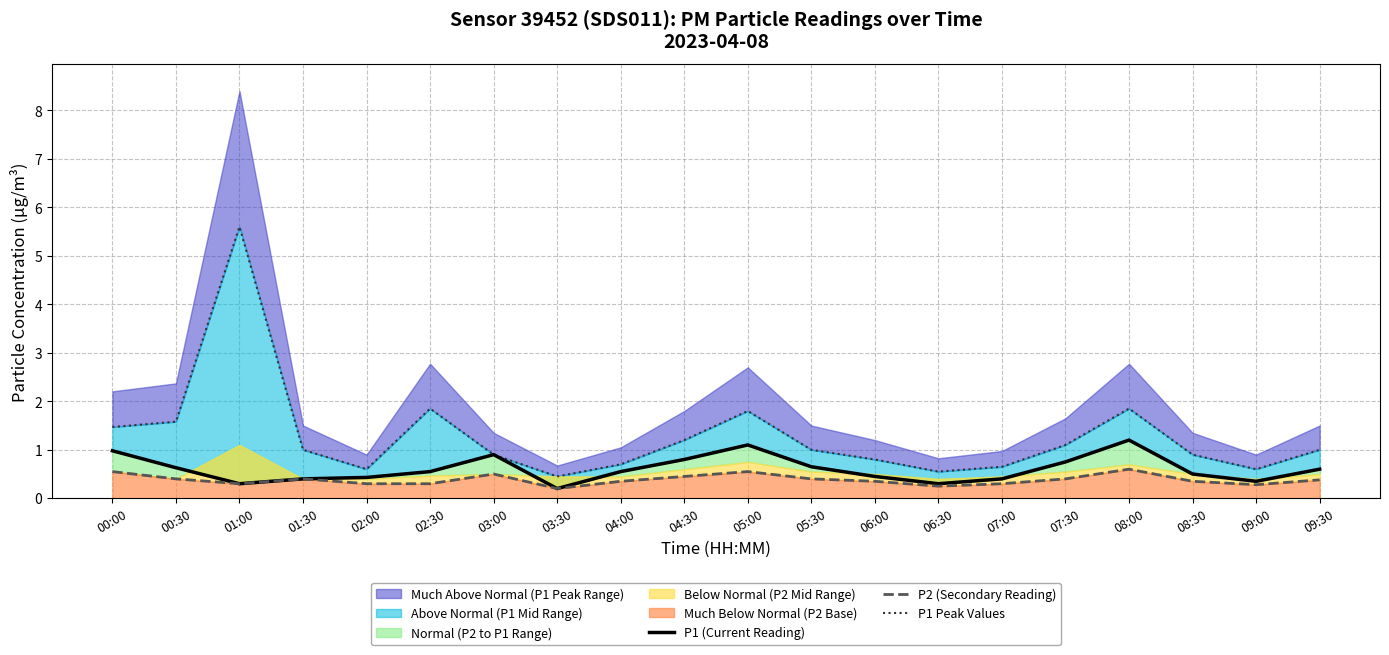

True or false: P1 (Current Reading) and P1 Peak Values cross at least once.

False